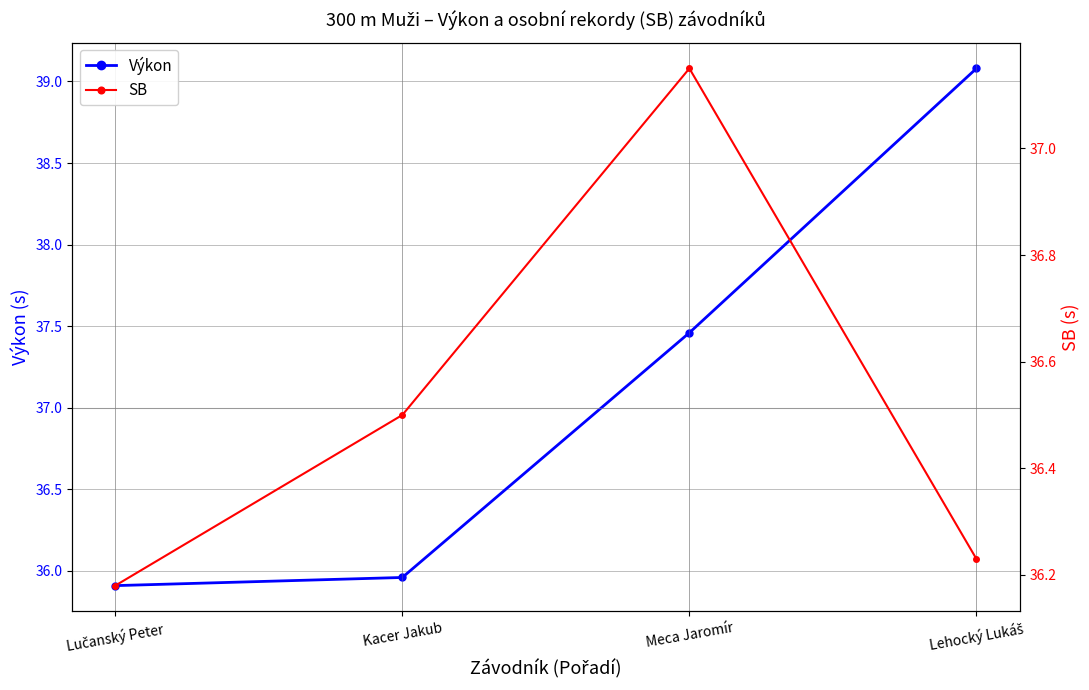

Rank the series at Lehocký Lukáš from highest to lowest value.

Výkon, SB